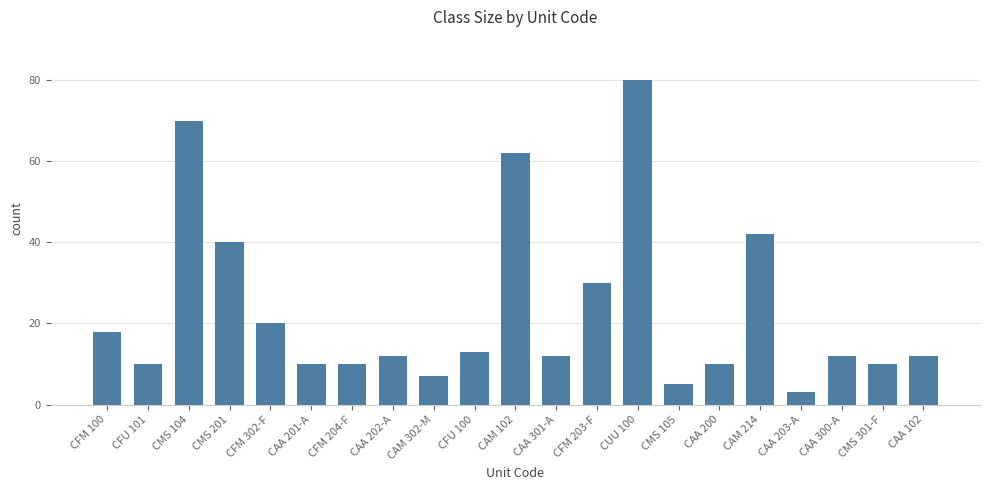

True or false: the data shows 10 at CAA 200.

True